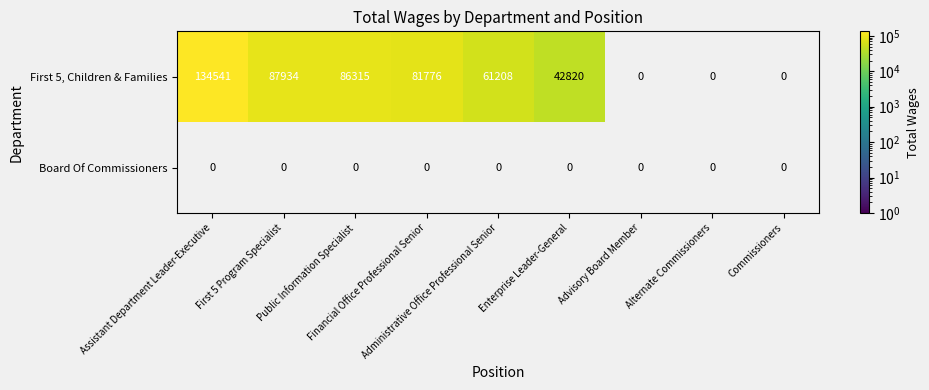

How many data points does each series have?

9